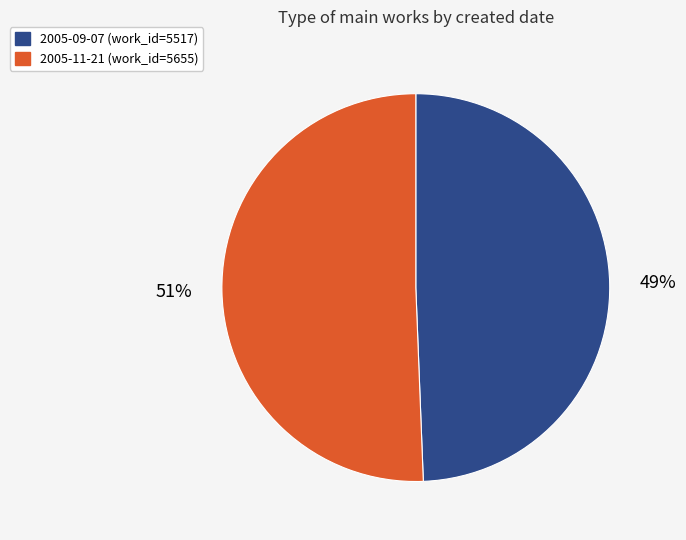

Approximately how many times larger is the value at 2005-09-07 compared to 2005-11-21?

1.0